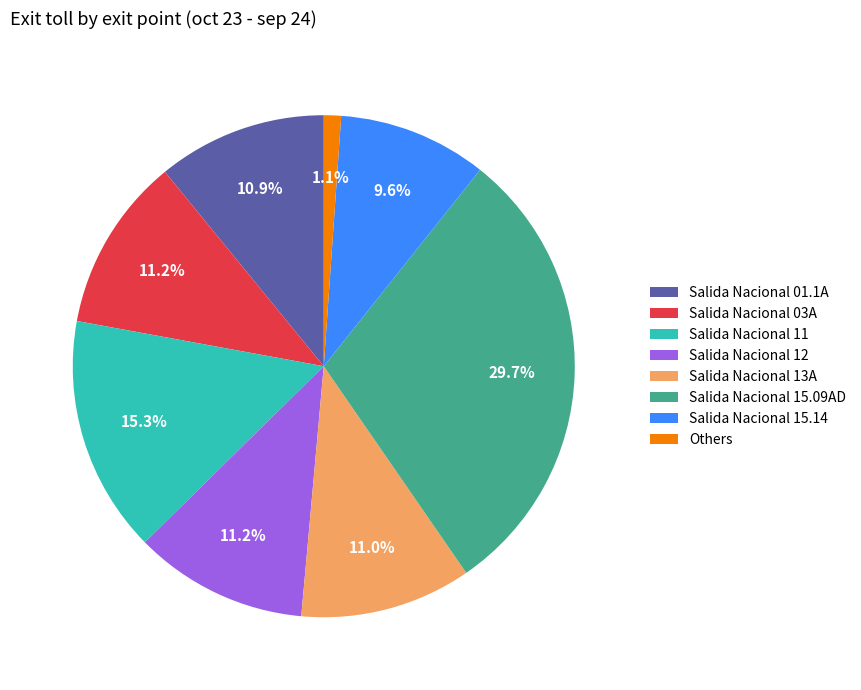

Is there any slice that represents more than half of the pie?

No